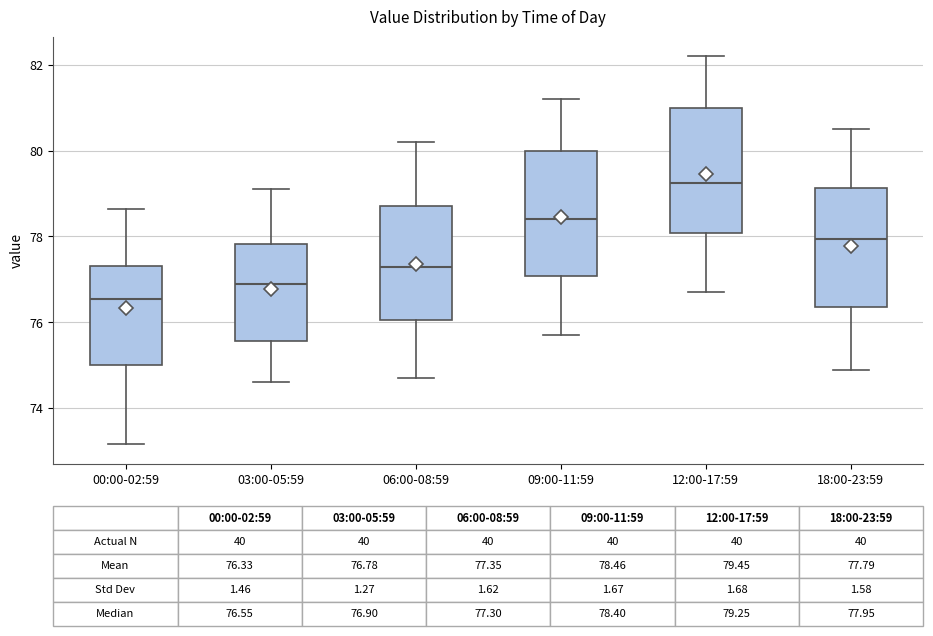

Which box's median line is the highest?

12:00-17:59